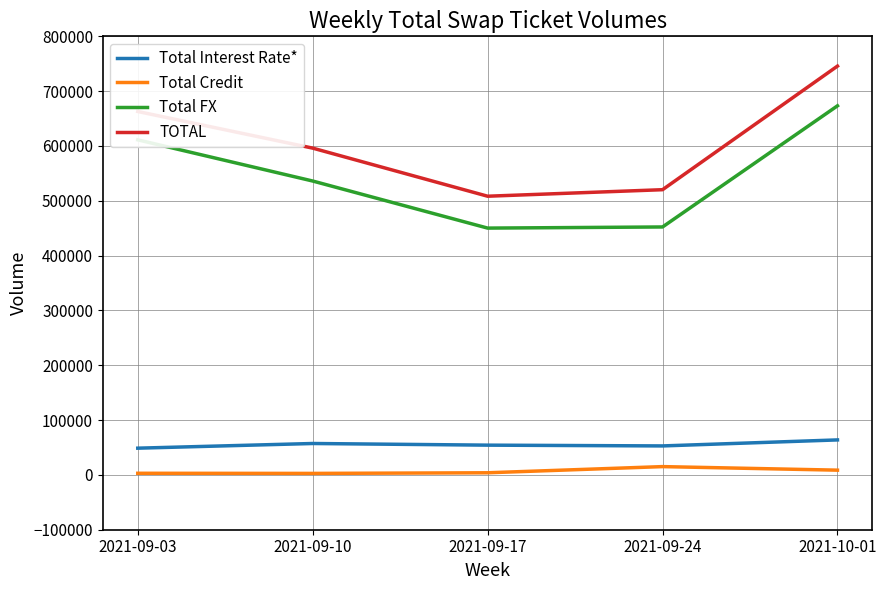

How many values in the TOTAL series are below 596079?

2